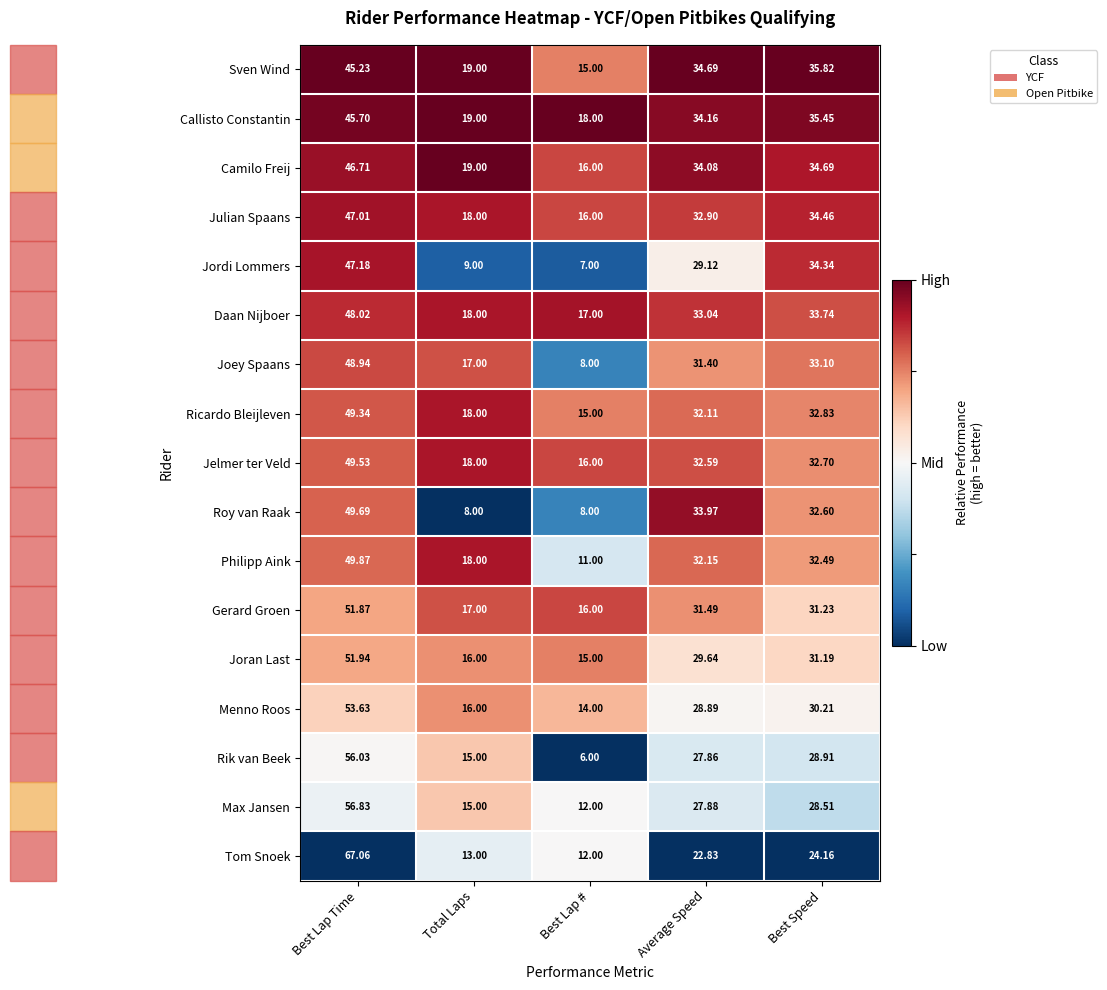

Rank the series at Average Speed from highest to lowest value.

Sven Wind, Callisto Constantin, Camilo Freij, Roy van Raak, Daan Nijboer, Julian Spaans, Jelmer ter Veld, Philipp Aink, Ricardo Bleijleven, Gerard Groen, Joey Spaans, Joran Last, Jordi Lommers, Menno Roos, Max Jansen, Rik van Beek, Tom Snoek